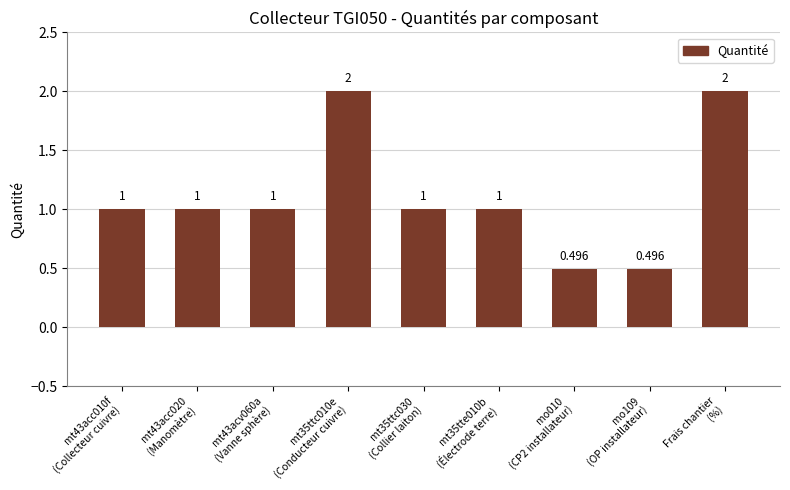

Approximately how many times larger is the value at mt43acc020
(Manomètre) compared to mt35tte010b
(Électrode terre)?

1.0